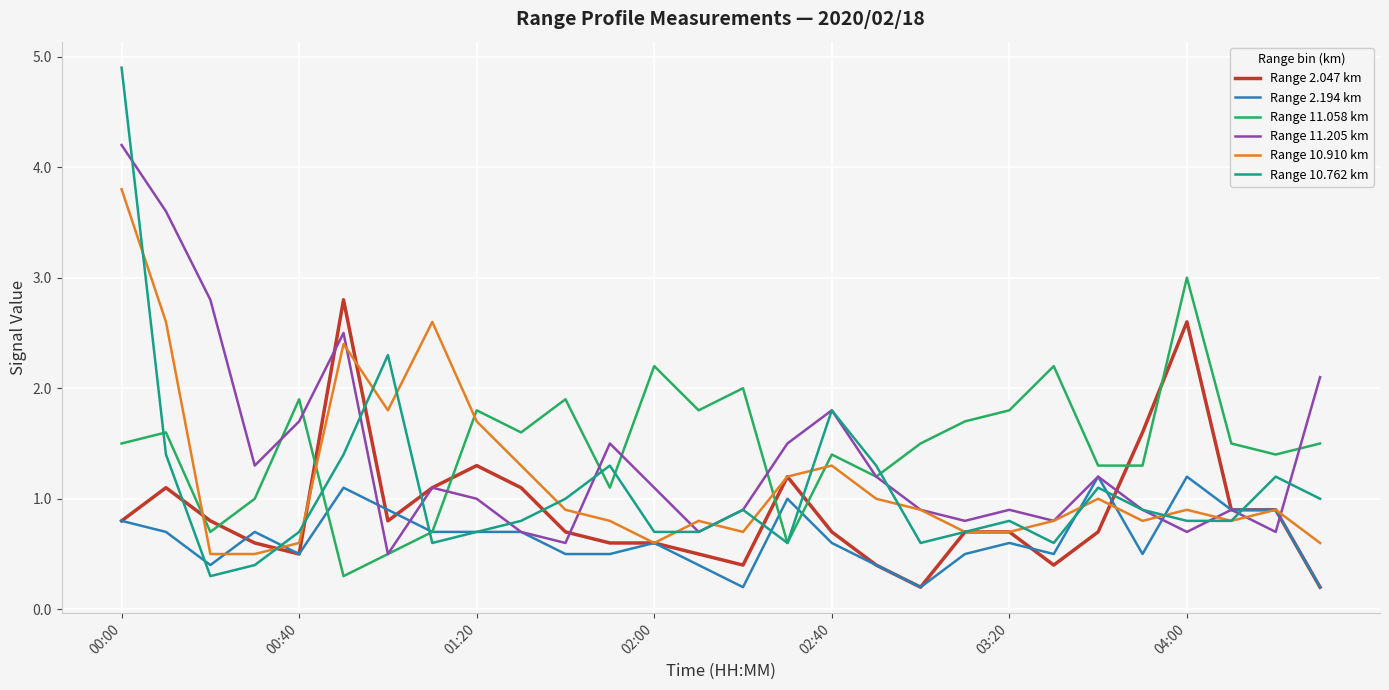

Which series has the largest range (max minus min)?

Range 10.762 km